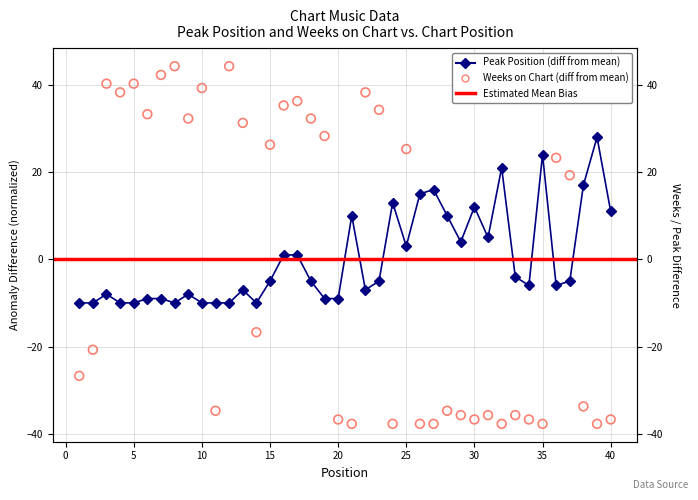

Which series has the largest total across all categories?

Peak Position